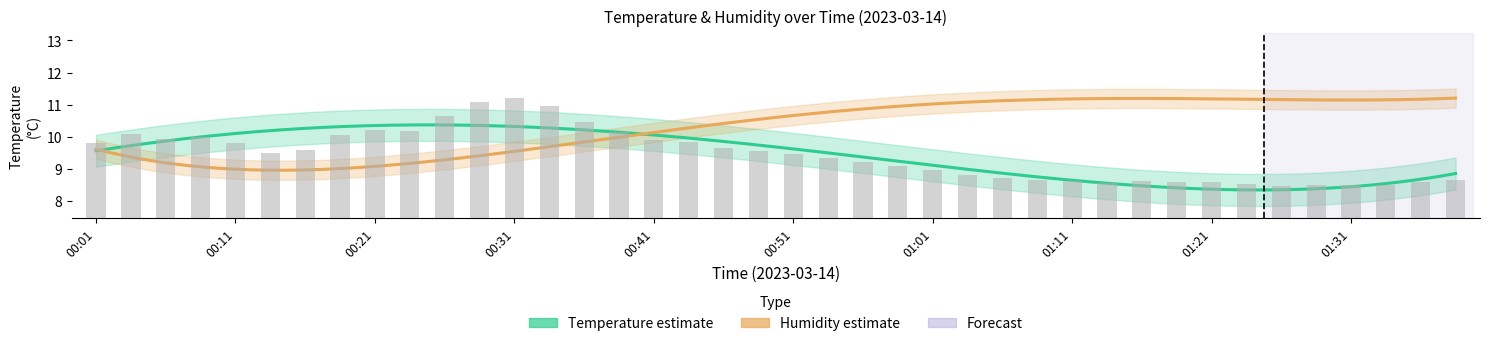

List the labels in order of value, largest first.

00:31, 00:28, 00:33, 00:26, 00:36, 00:21, 00:23, 00:38, 00:03, 00:18, 00:08, 00:06, 00:41, 00:43, 00:01, 00:11, 00:46, 00:16, 00:48, 00:13, 00:51, 00:53, 00:56, 00:58, 01:01, 01:03, 01:06, 01:38, 01:08, 01:11, 01:16, 01:36, 01:18, 01:21, 01:13, 01:23, 01:33, 01:28, 01:31, 01:26